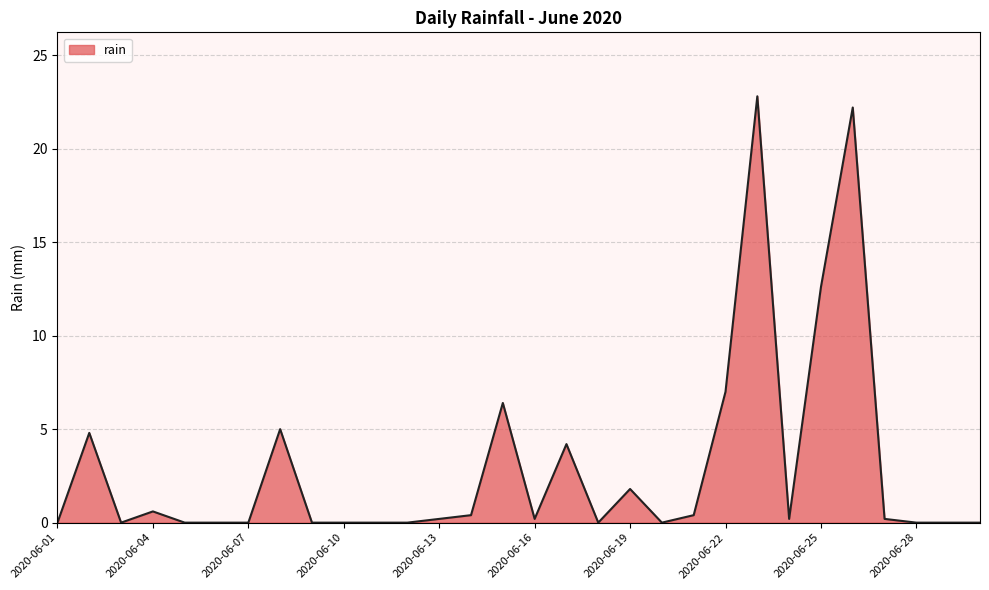

What is the maximum value shown in the chart?

22.8